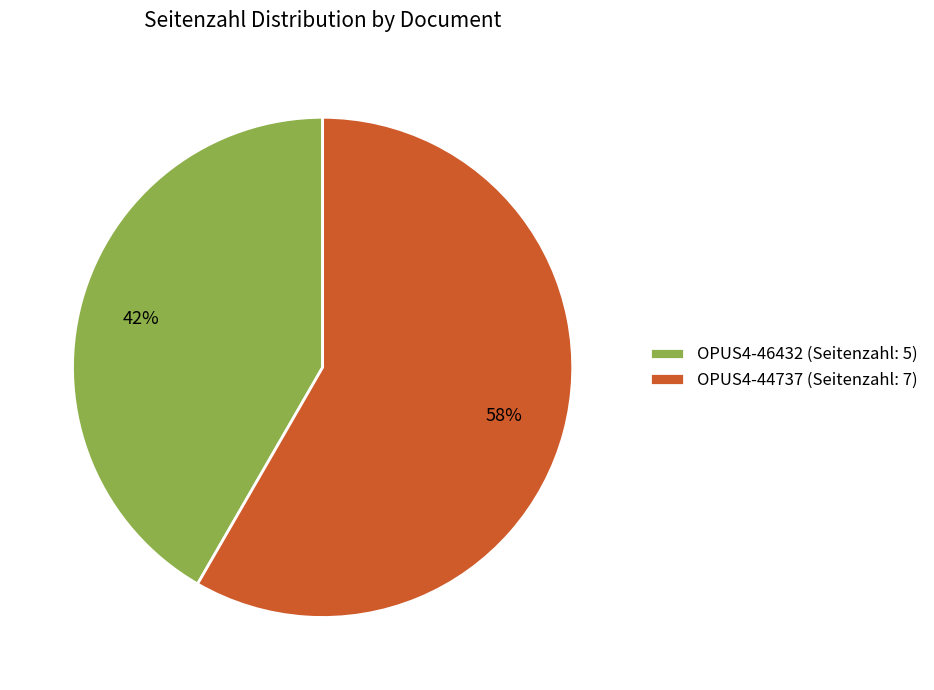

Which slice represents more than half of the pie?

OPUS4-44737 (Seitenzahl: 7)